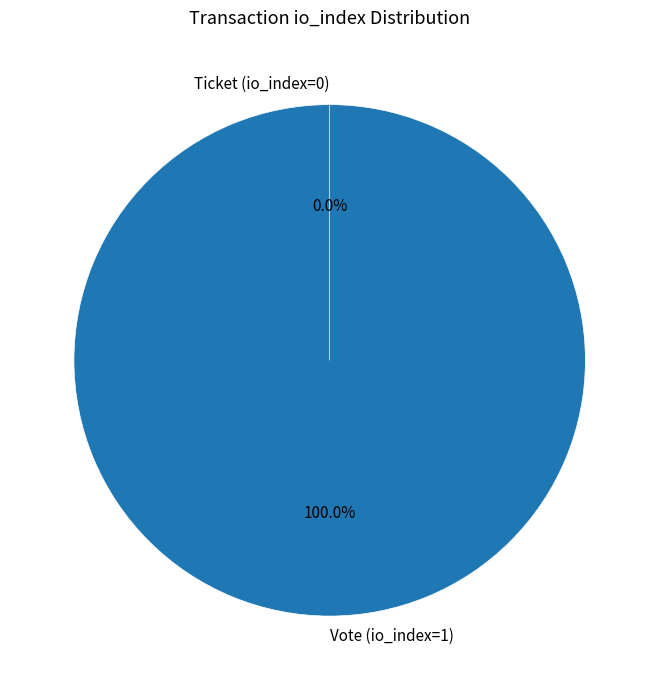

Is it true that Vote (io_index=1) is 91% of the pie?

False